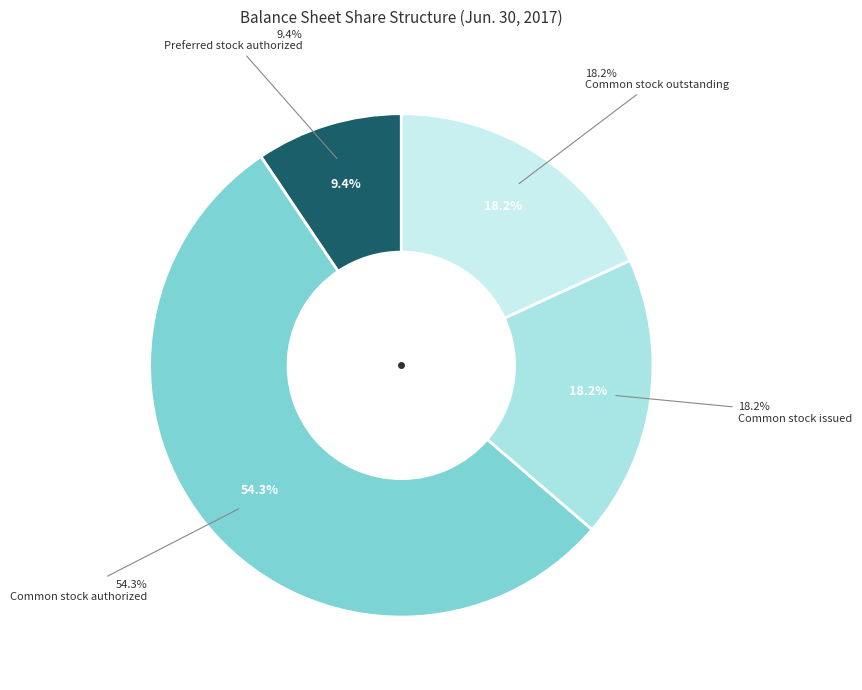

The Common stock authorized slice represents 54% of the pie. True or false?

True